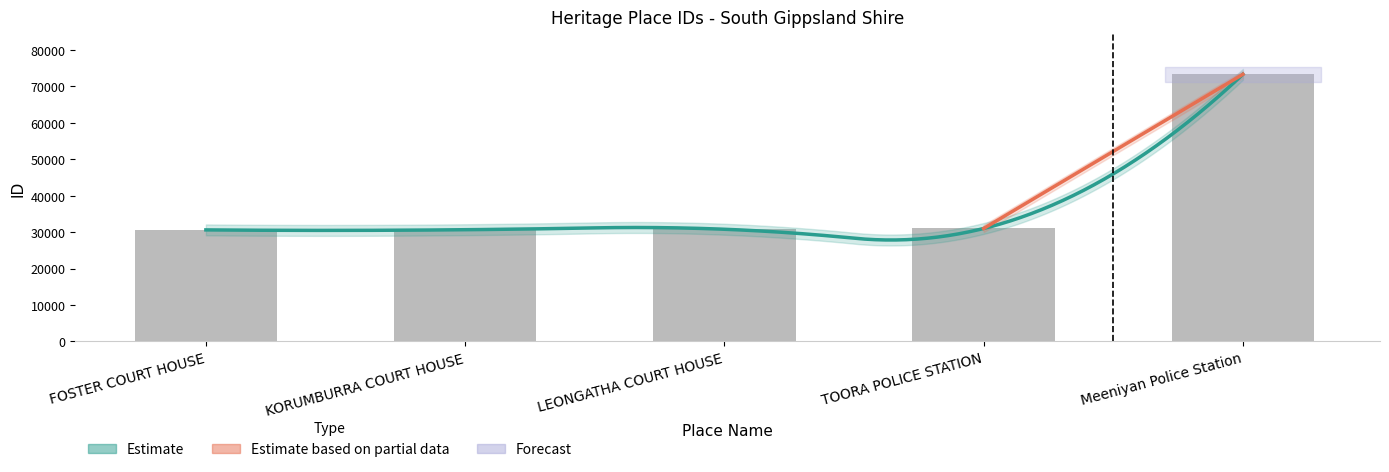

What is the difference between the values at Meeniyan Police Station and LEONGATHA COURT HOUSE?

42538